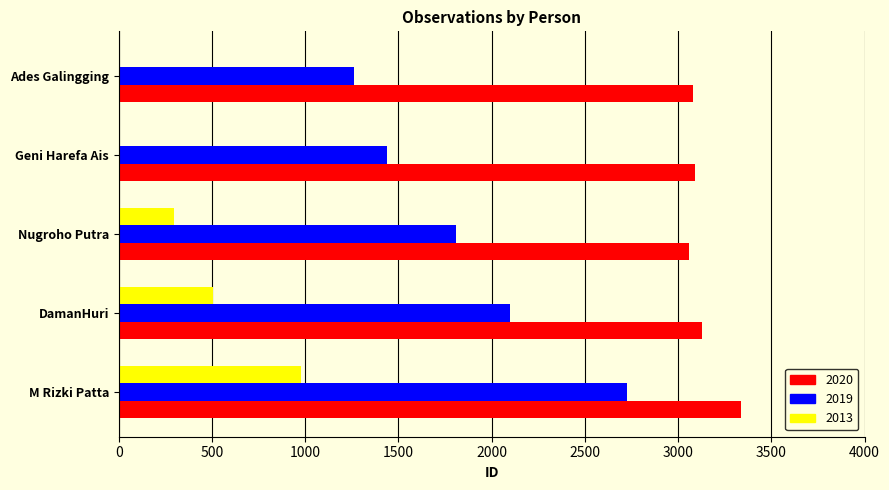

Between Geni Harefa Ais and Ades Galingging, which series saw the biggest shift?

2019